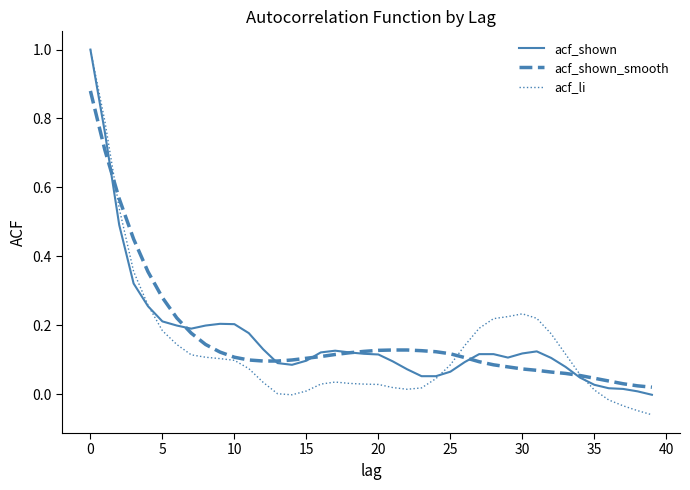

What is the maximum value shown in the chart?

1.0